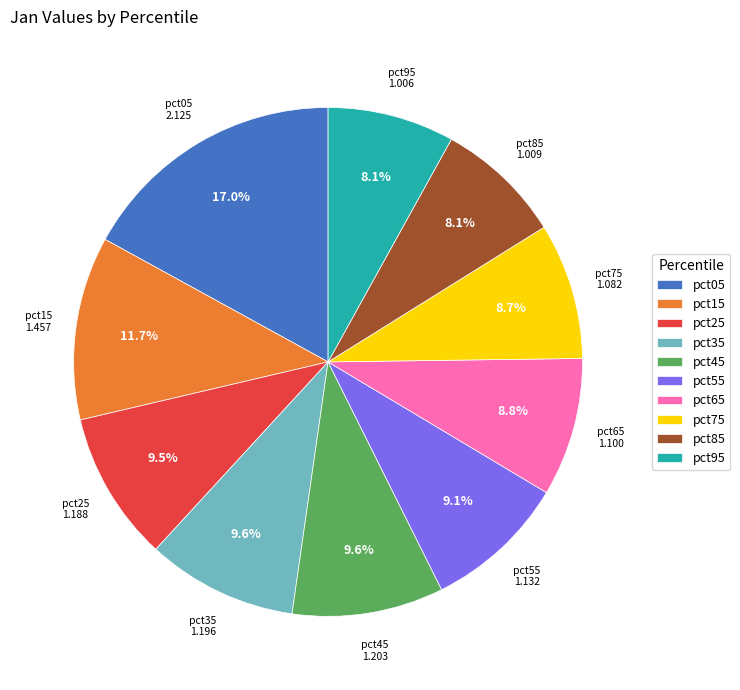

How many slices are in this pie chart?

10